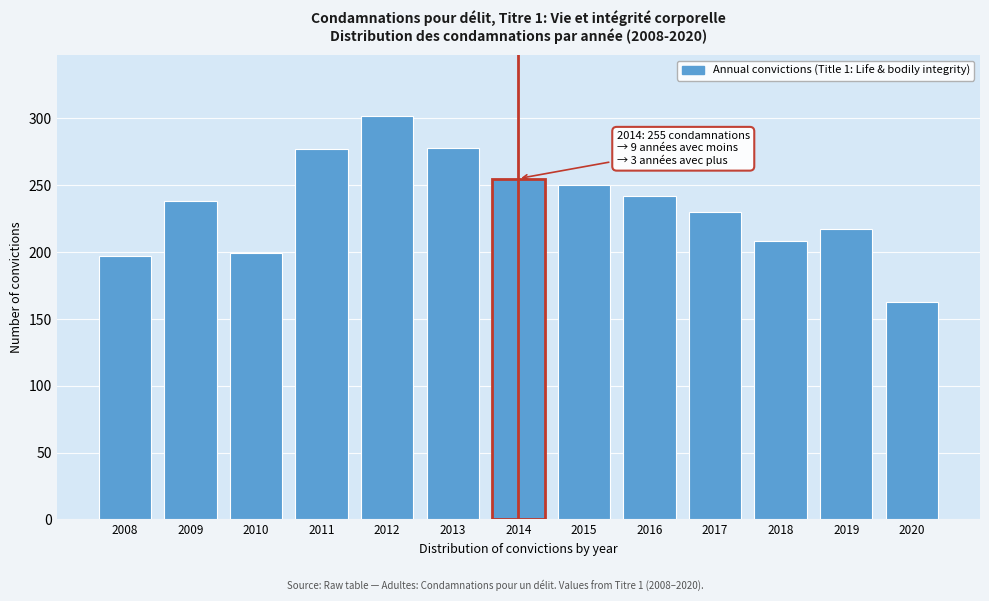

Is it true that the value at 2016 is 155?

False